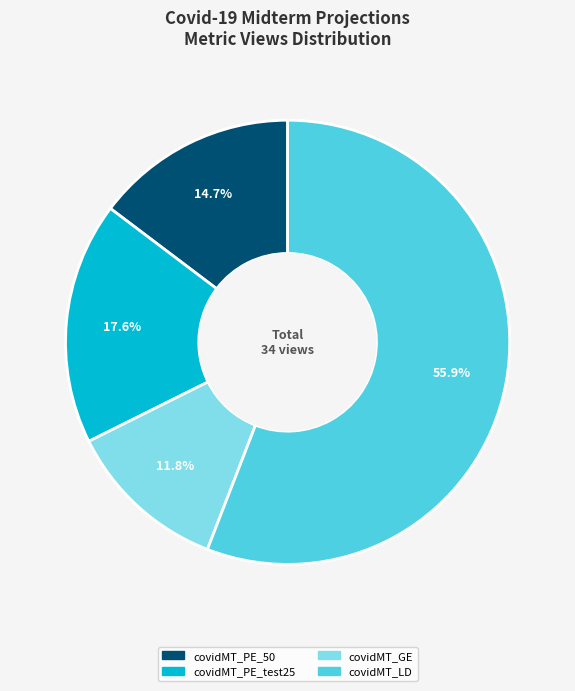

Is covidMT_PE_50 the majority of the pie?

No